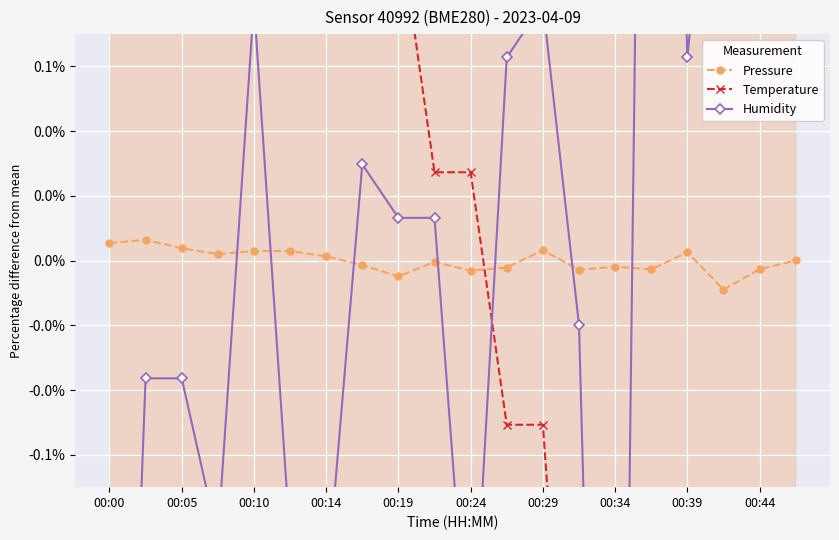

What is the spread (max minus min) of values at 00:24?

0.2